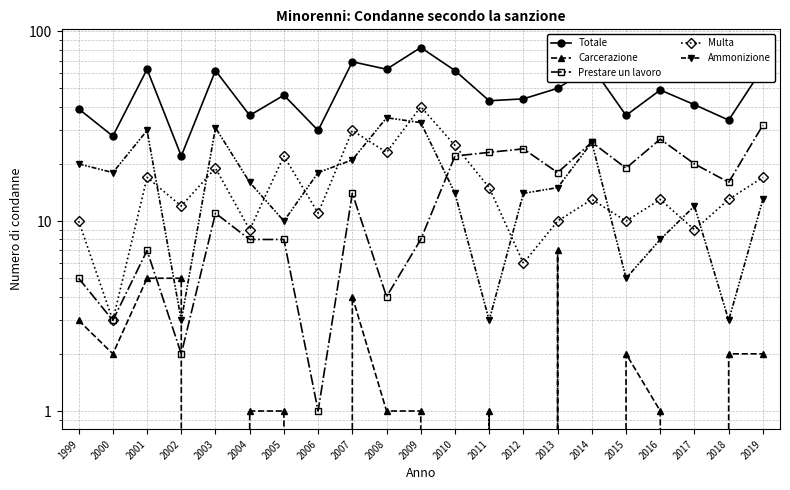

Which label corresponds to the largest value in the chart?

2009